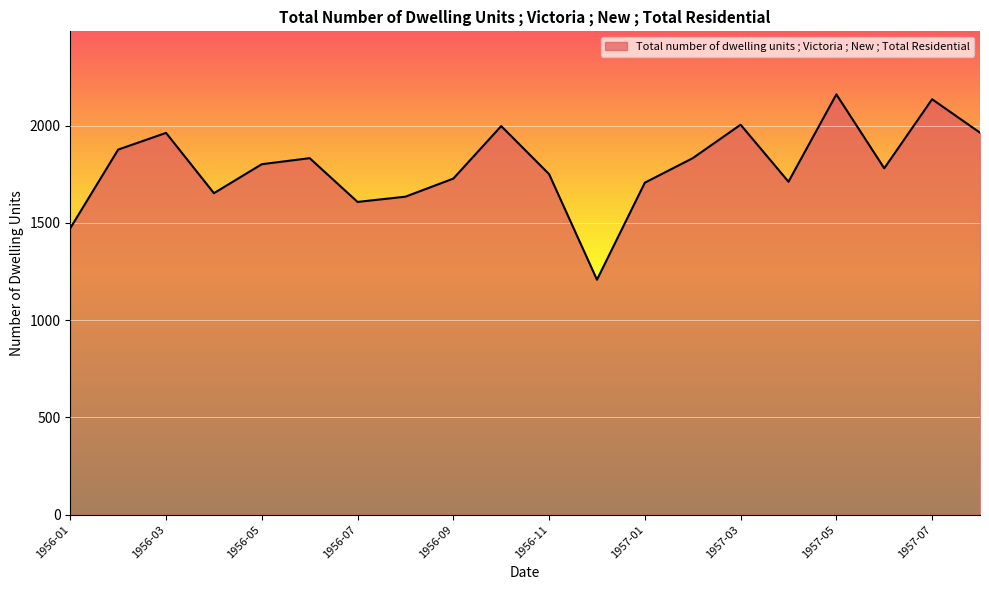

What is the smallest value displayed?

1208